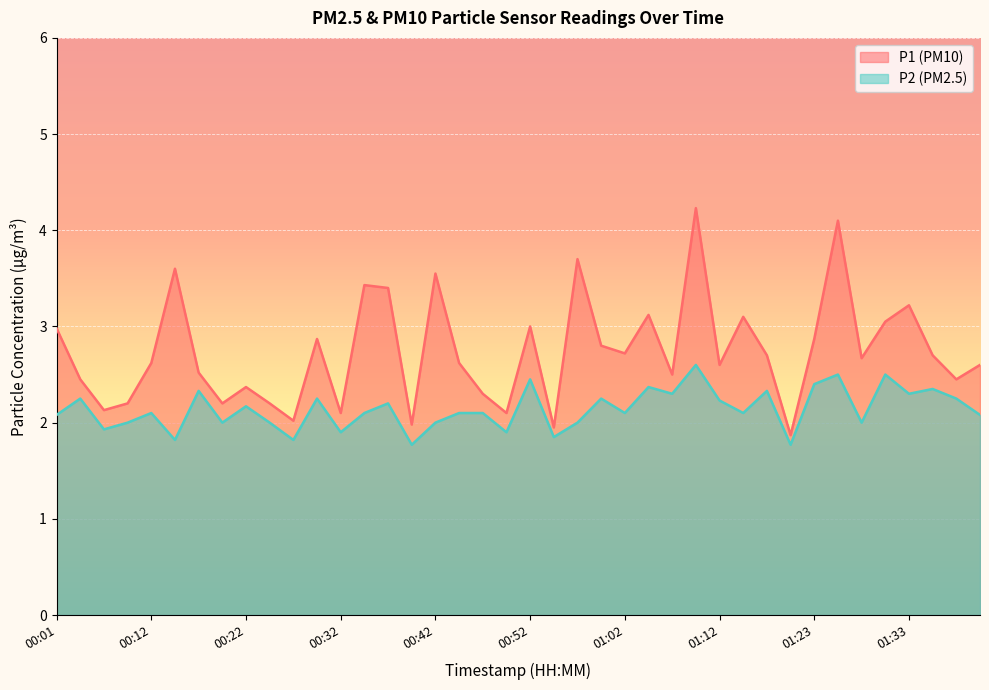

Reading right to left, what are all the values shown in this chart?

P1: 2.6	2.5	2.7	3.2	3.0	2.7	4.1	2.9	1.9	2.7	3.1	2.6	4.2	2.5	3.1	2.7	2.8	3.7	1.9	3.0	2.1	2.3	2.6	3.5	2.0	3.4	3.4	2.1	2.9	2.0	2.2	2.4	2.2	2.5	3.6	2.6	2.2	2.1	2.5	3.0
P2: 2.1	2.2	2.4	2.3	2.5	2.0	2.5	2.4	1.8	2.3	2.1	2.2	2.6	2.3	2.4	2.1	2.2	2.0	1.9	2.5	1.9	2.1	2.1	2.0	1.8	2.2	2.1	1.9	2.2	1.8	2.0	2.2	2.0	2.3	1.8	2.1	2.0	1.9	2.2	2.1